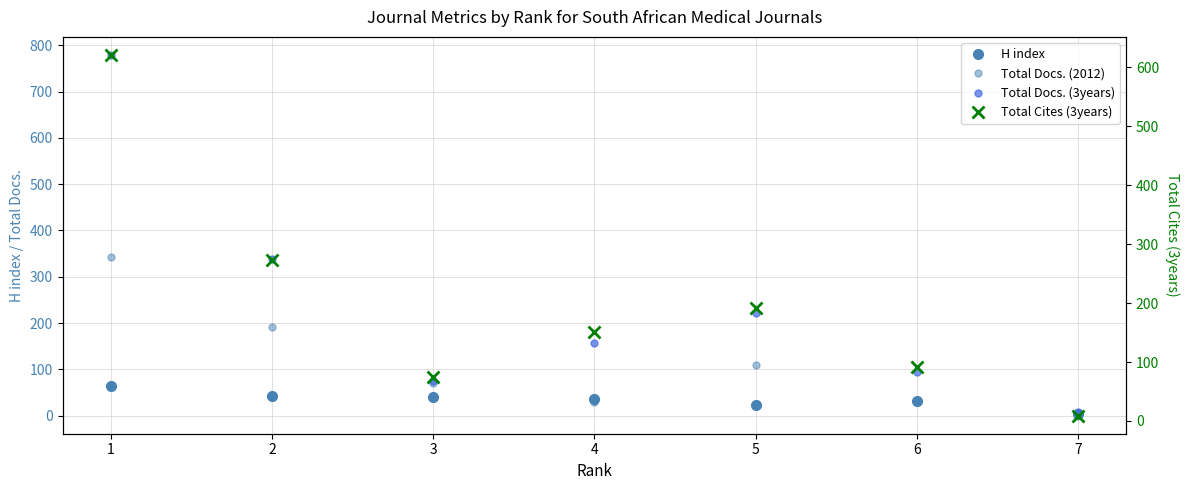

At which category does Total Docs. (2012) reach its first local valley?

4